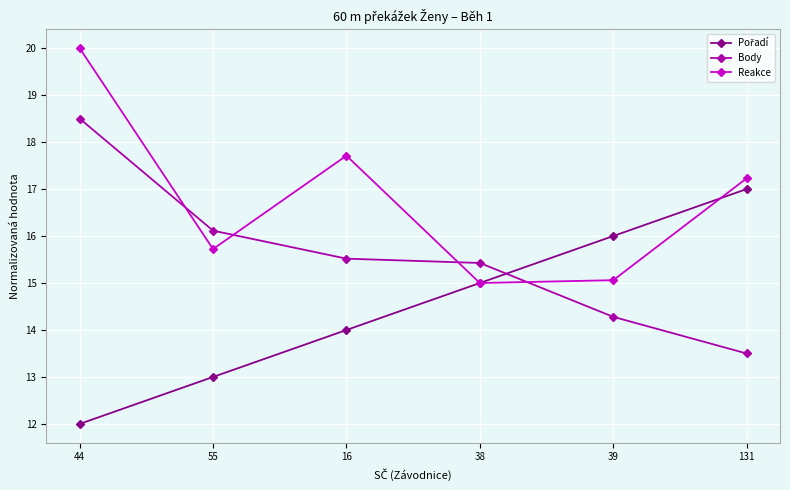

Which series has the largest total across all categories?

Reakce